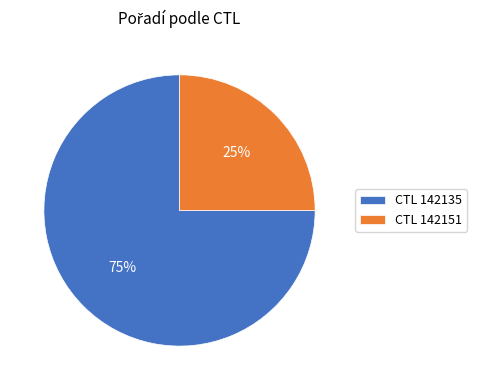

The CTL 142135 slice represents 85% of the pie. True or false?

False